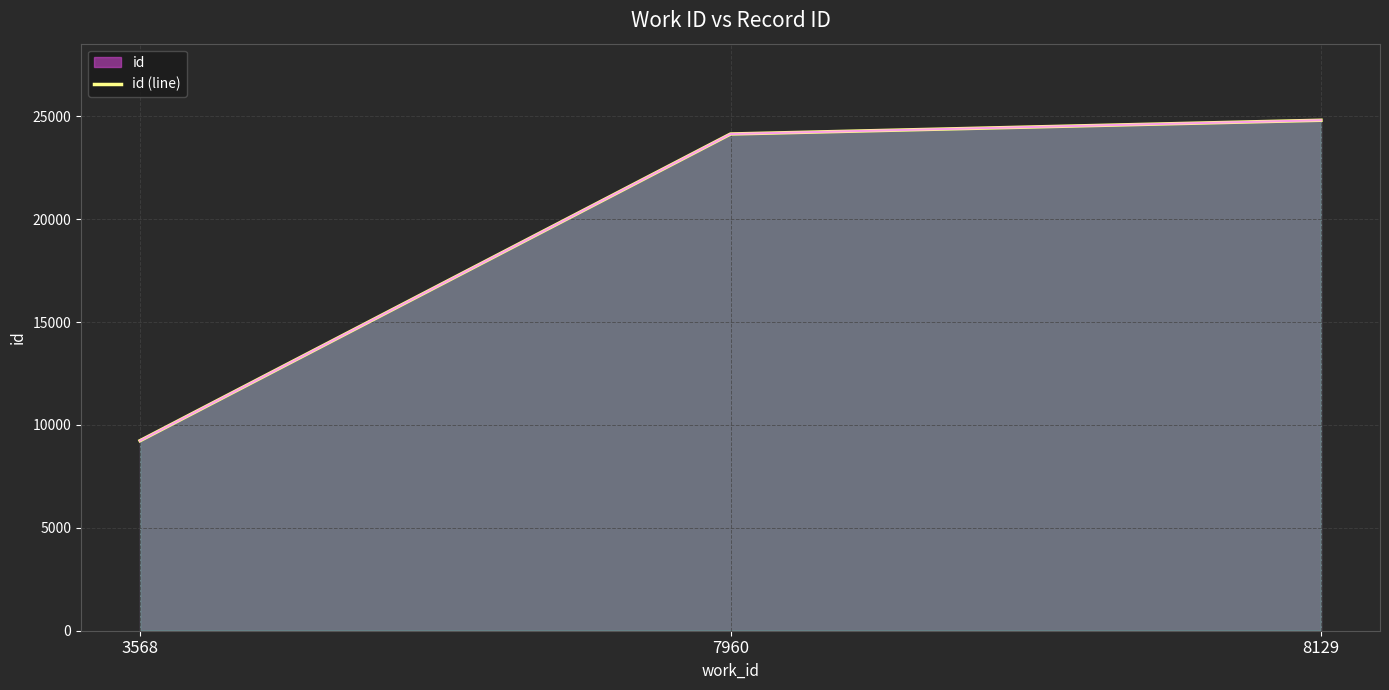

What is the change in value from 7960 to 8129?

+669